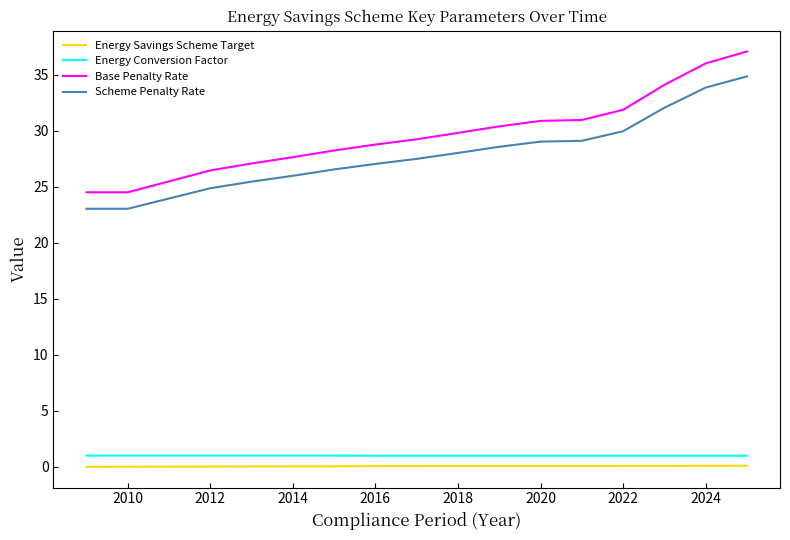

What is the sum of all Scheme Penalty Rate values?

448.7